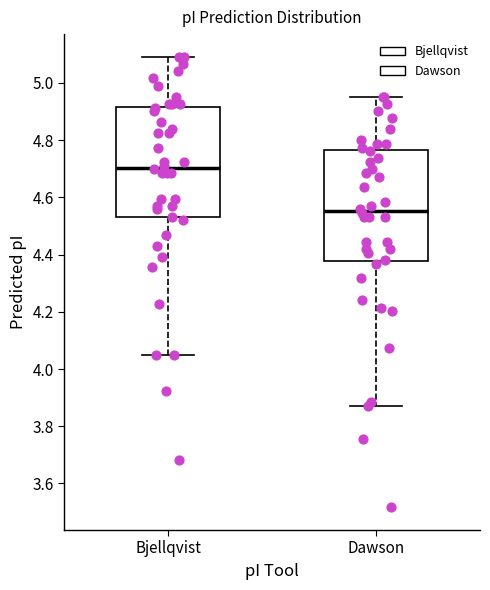

Where does the median line of the box for Bjellqvist sit on the y-axis? The values are not printed on the chart, so give them approximately, as read against the axis.

4.70